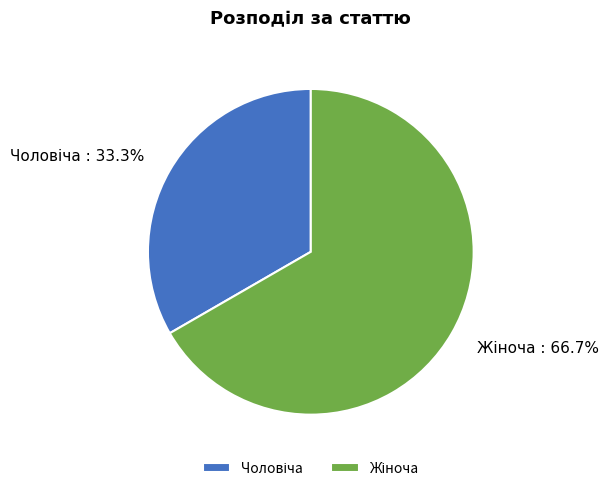

Is there a majority slice in this chart?

Yes